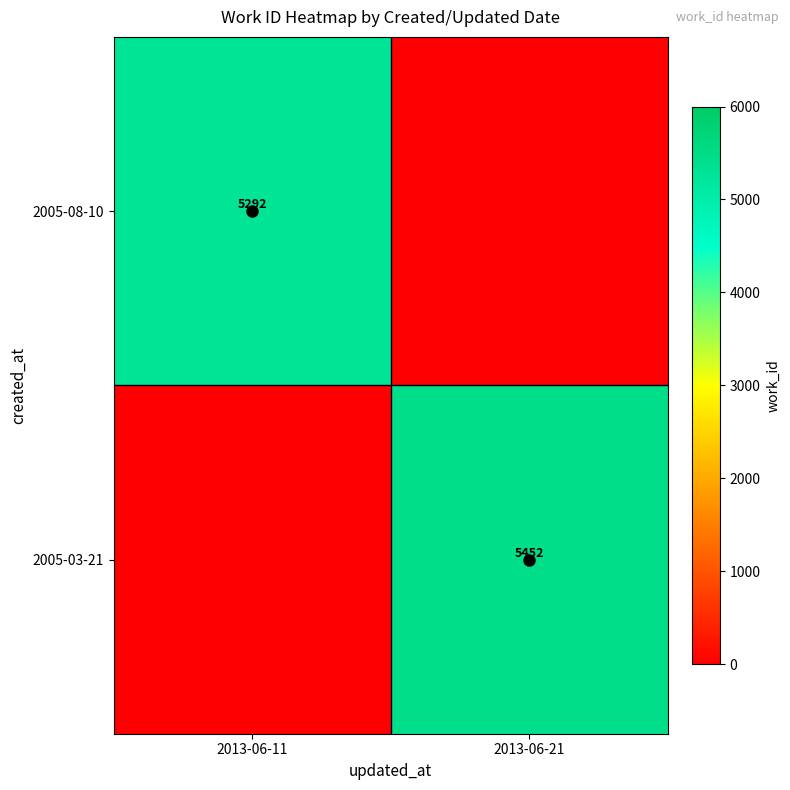

Count the number of categories in the chart.

2